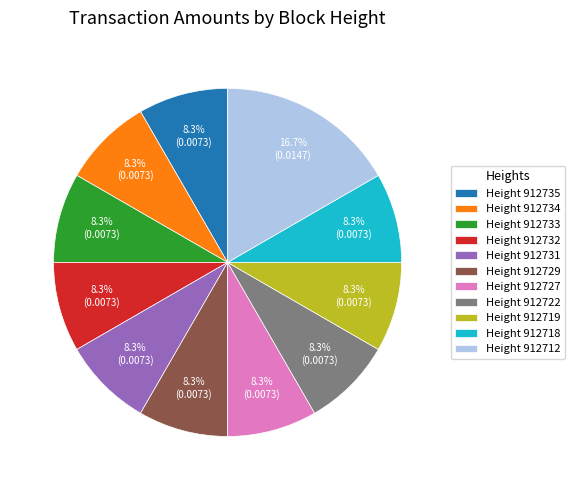

How many segments does this pie chart have?

11